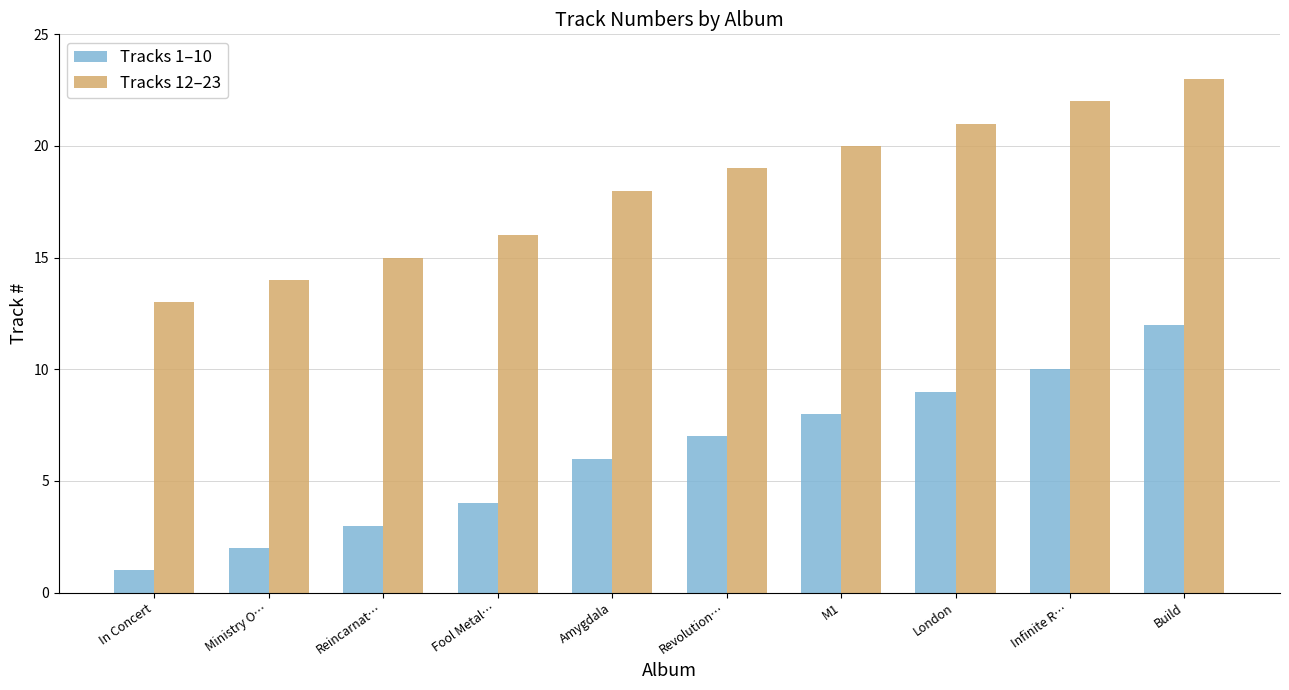

What is the maximum value shown in the chart?

23